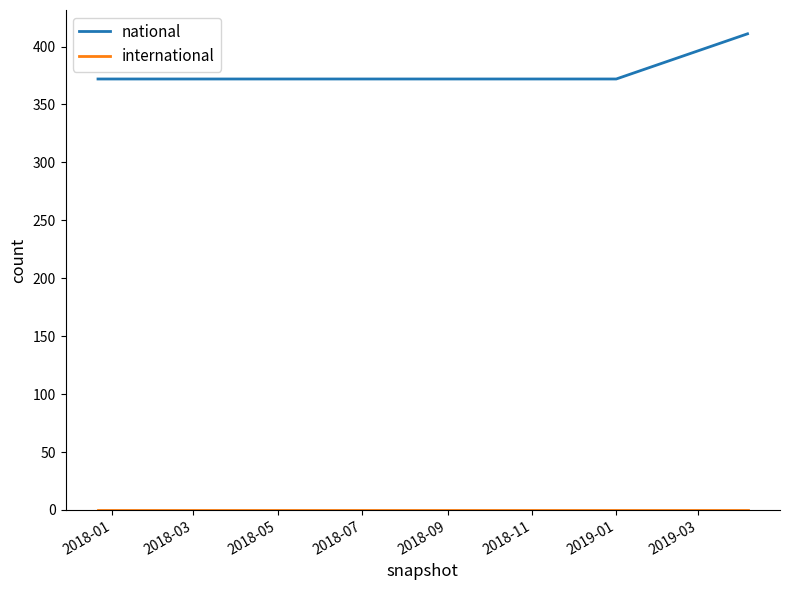

What is the difference between the maximum and minimum values in the national series?

39